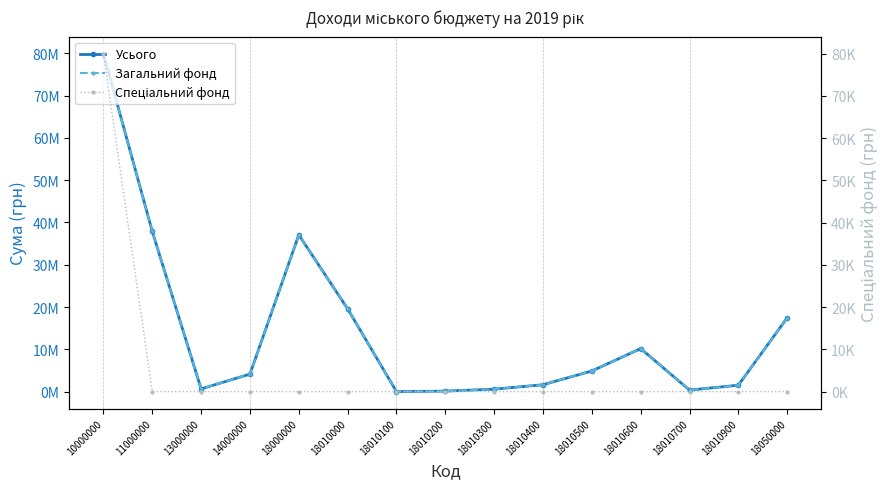

What is the difference between the Усього values at 18010300 and 18010400?

1041000